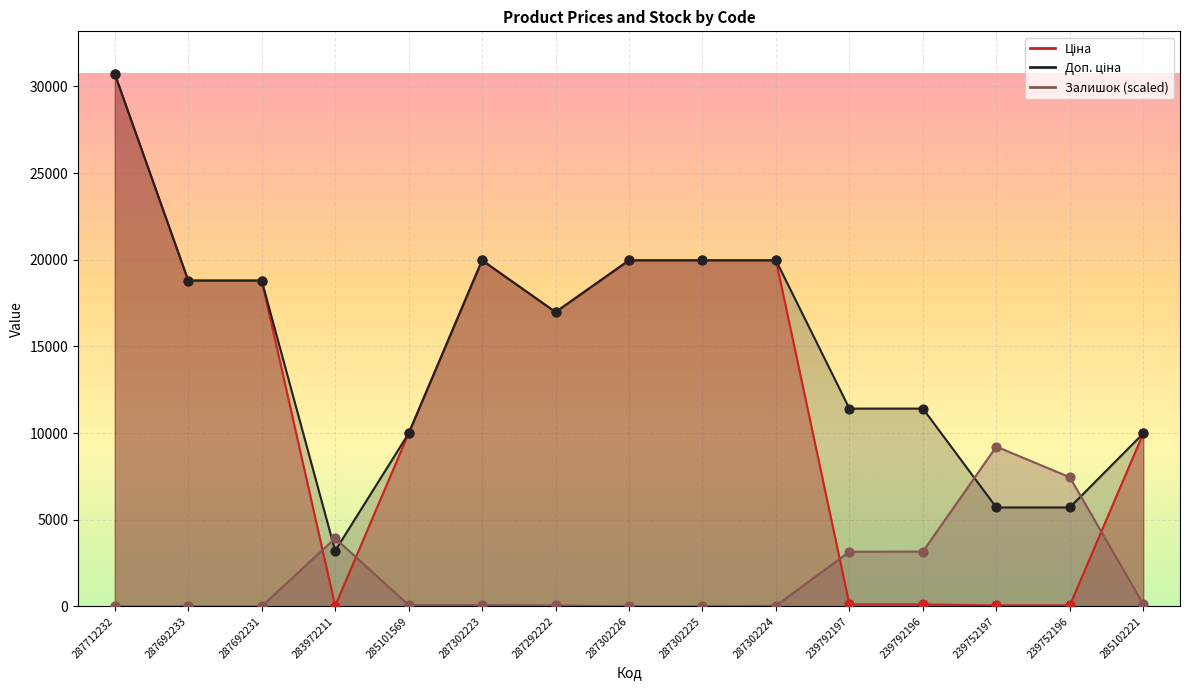

What are all the series names shown in the legend?

Ціна, Доп. ціна, Залишок